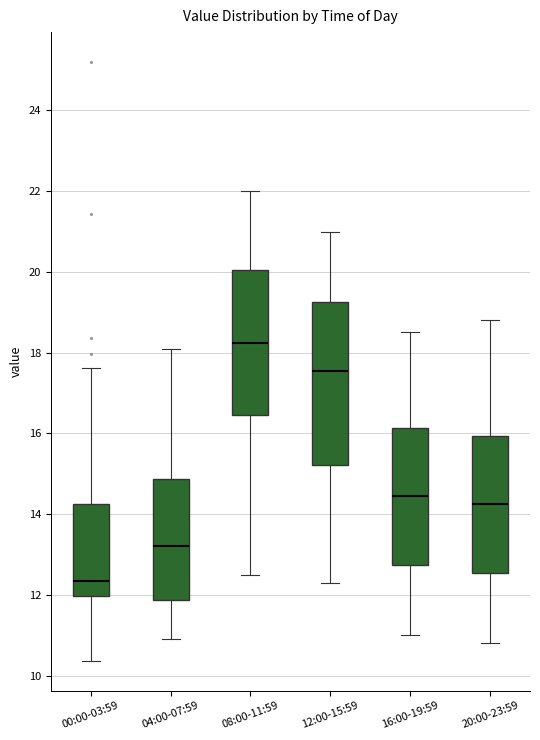

Reading left to right, transcribe this box plot: for each box, give where its median line is, the range the box spans, and where its two whiskers end, as read against the y-axis. The values are not printed on the chart, so give them approximately, as read against the axis.

00:00-03:59: median 12.4, box 12.0 to 14.2, whiskers 10.4 to 17.6
04:00-07:59: median 13.2, box 11.8 to 14.8, whiskers 11.0 to 18.2
08:00-11:59: median 18.2, box 16.4 to 20.0, whiskers 12.6 to 22.0
12:00-15:59: median 17.6, box 15.2 to 19.2, whiskers 12.4 to 21.0
16:00-19:59: median 14.4, box 12.8 to 16.2, whiskers 11.0 to 18.6
20:00-23:59: median 14.2, box 12.6 to 16.0, whiskers 10.8 to 18.8